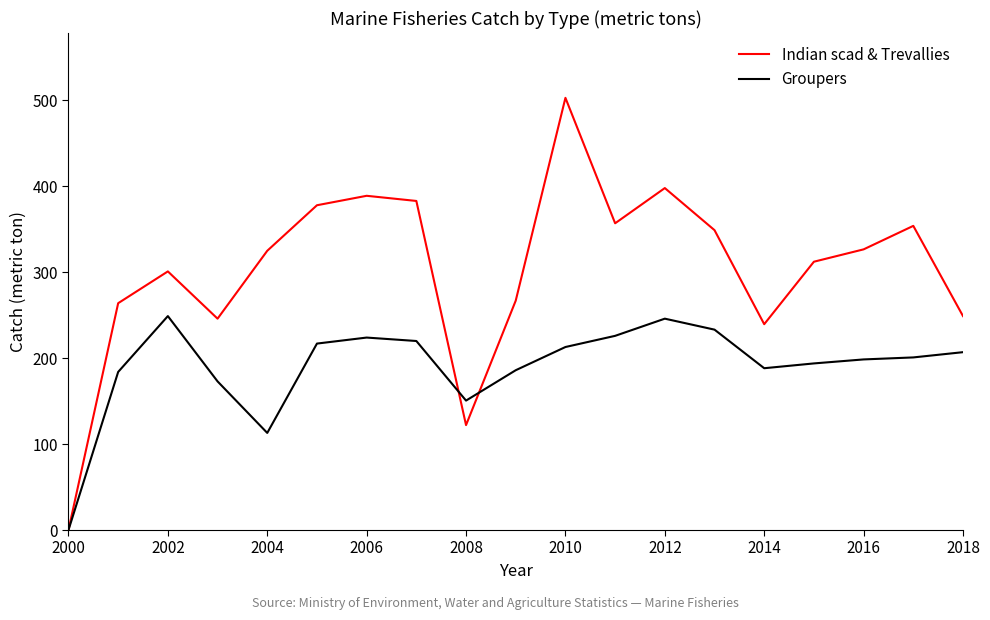

What is the difference between the maximum and minimum values in the Groupers series?

249.0